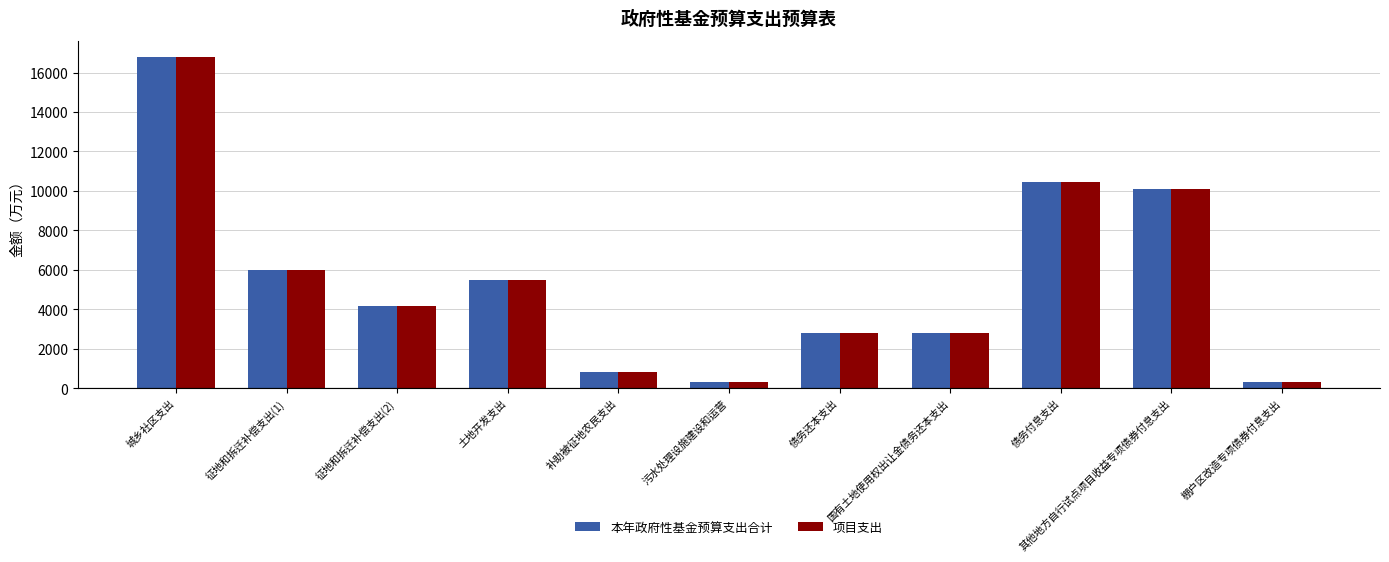

What is the label of the 11th bar from the left?

棚户区改造专项债券付息支出